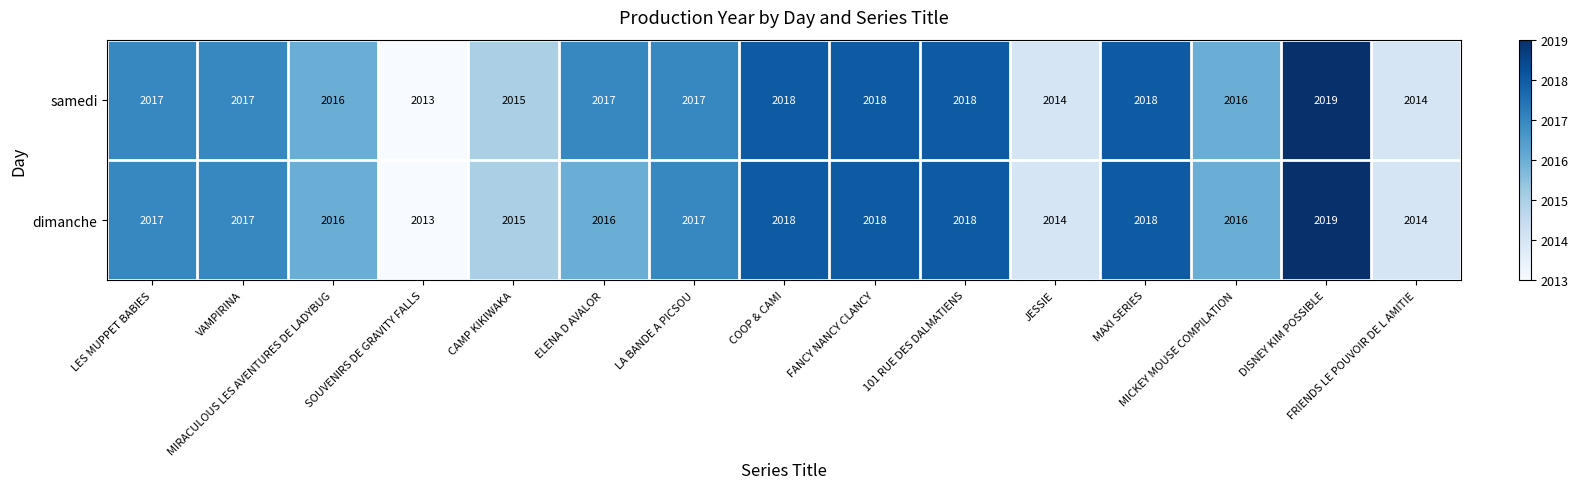

What is the difference between the second highest and minimum values in the dimanche series?

5